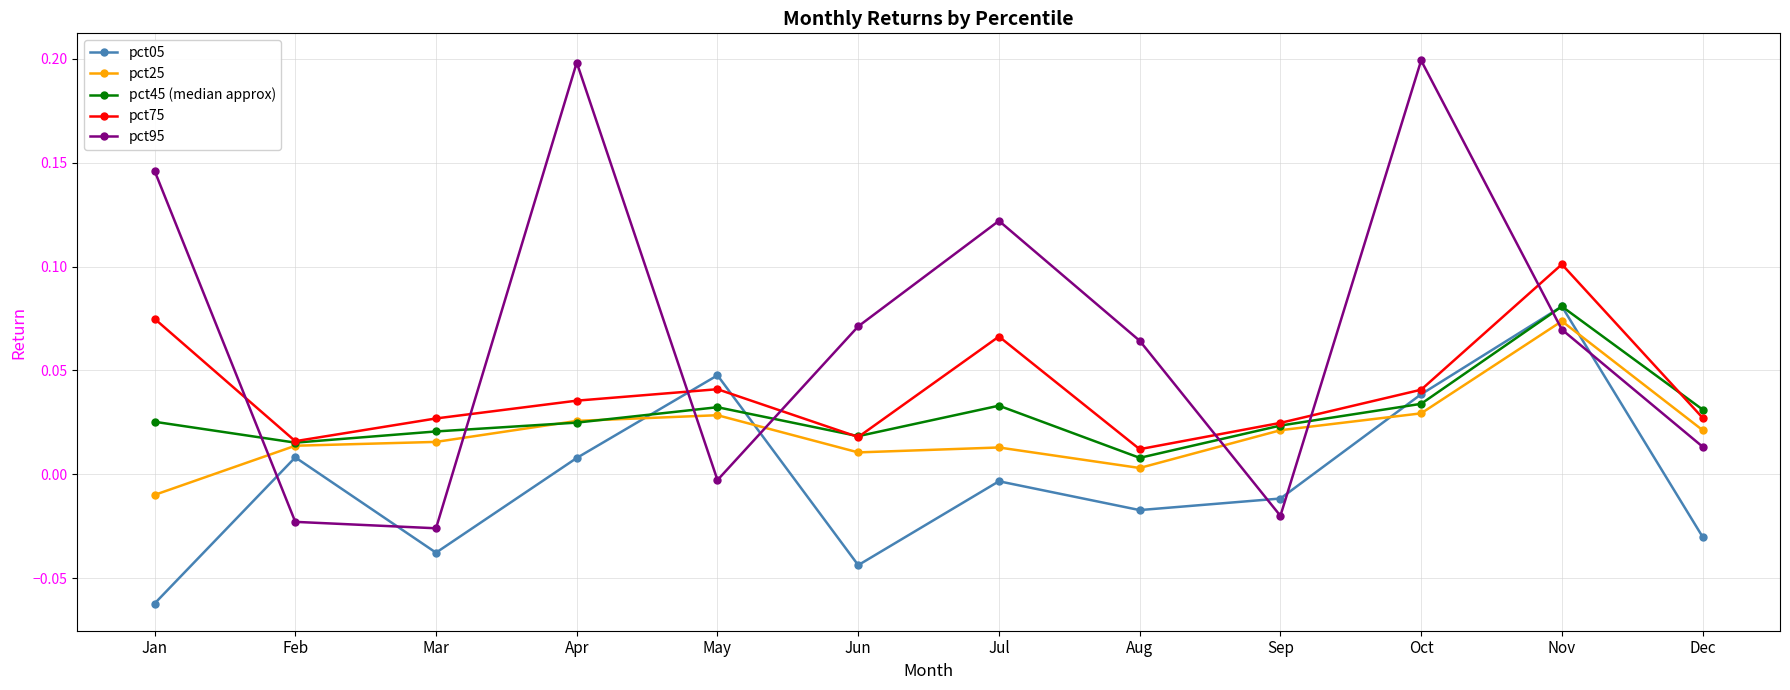

In pct95, how many points are higher than both neighbors (excluding endpoints)?

3